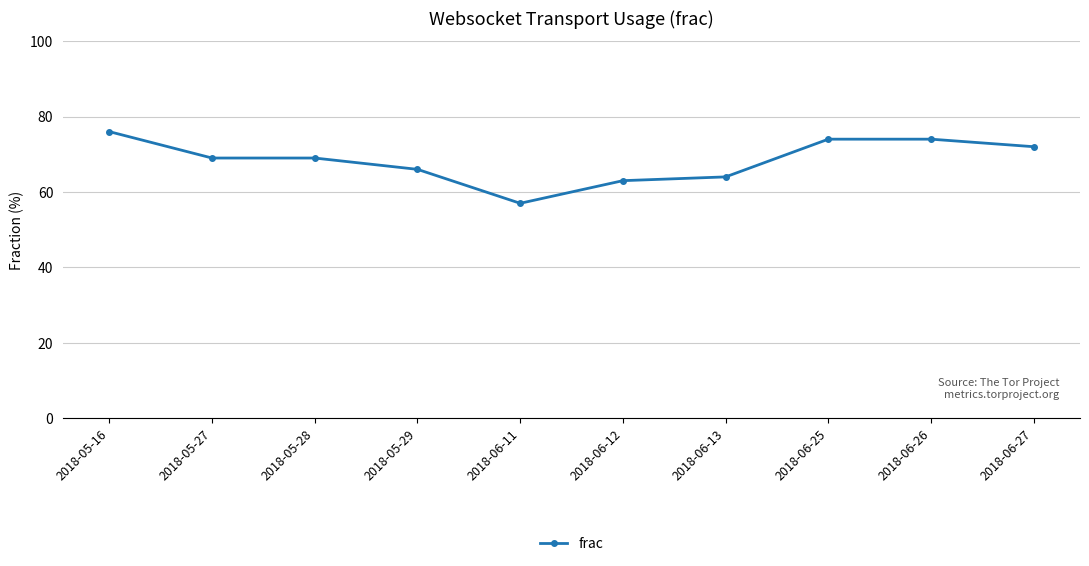

How many series are shown in this chart?

1